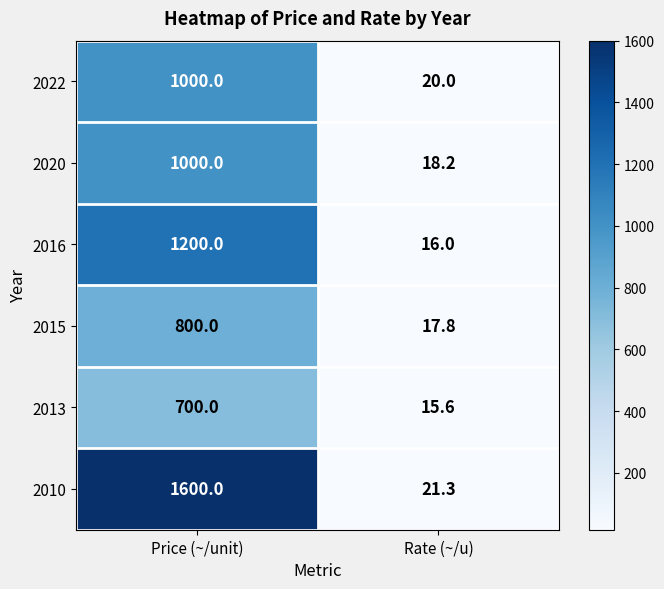

How many series are shown in this chart?

6